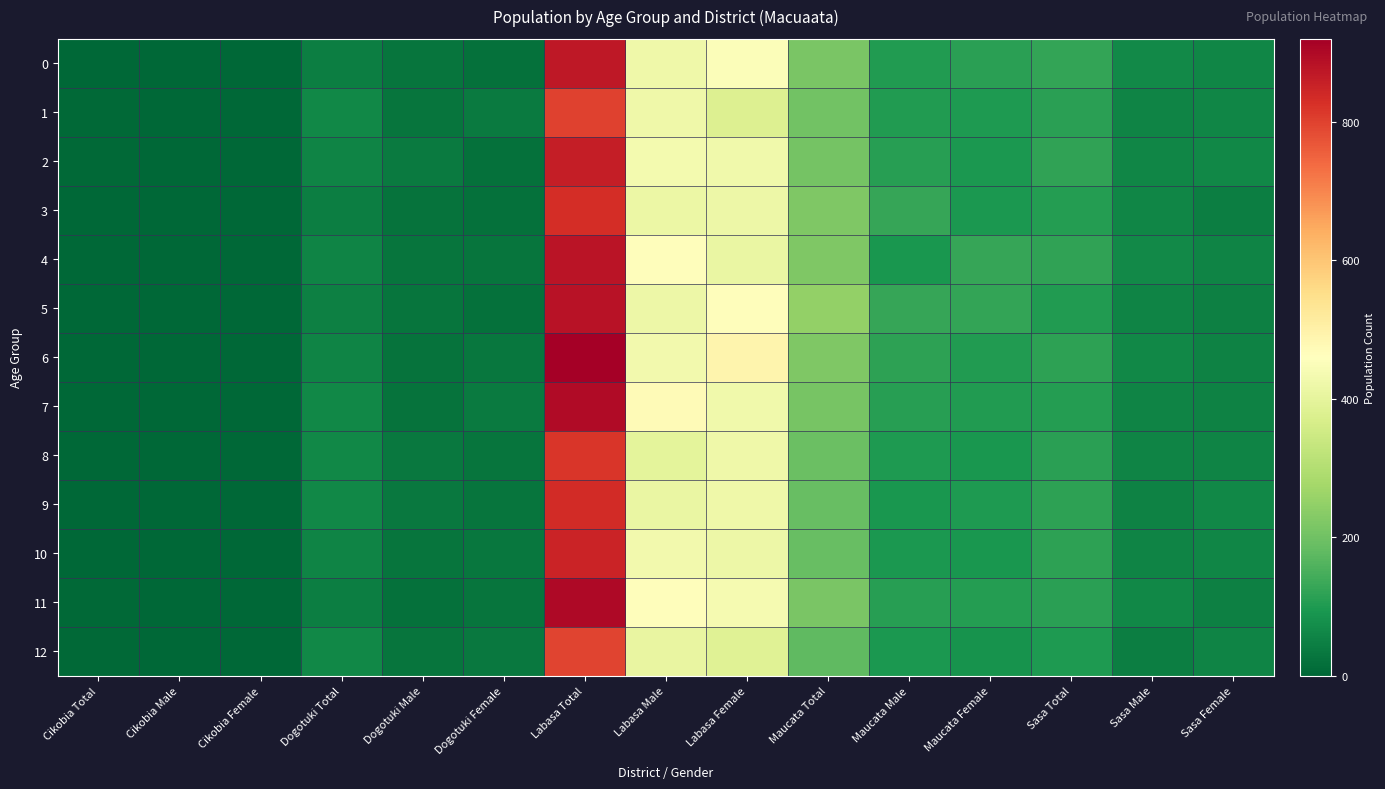

How many categories are shown in the chart?

15